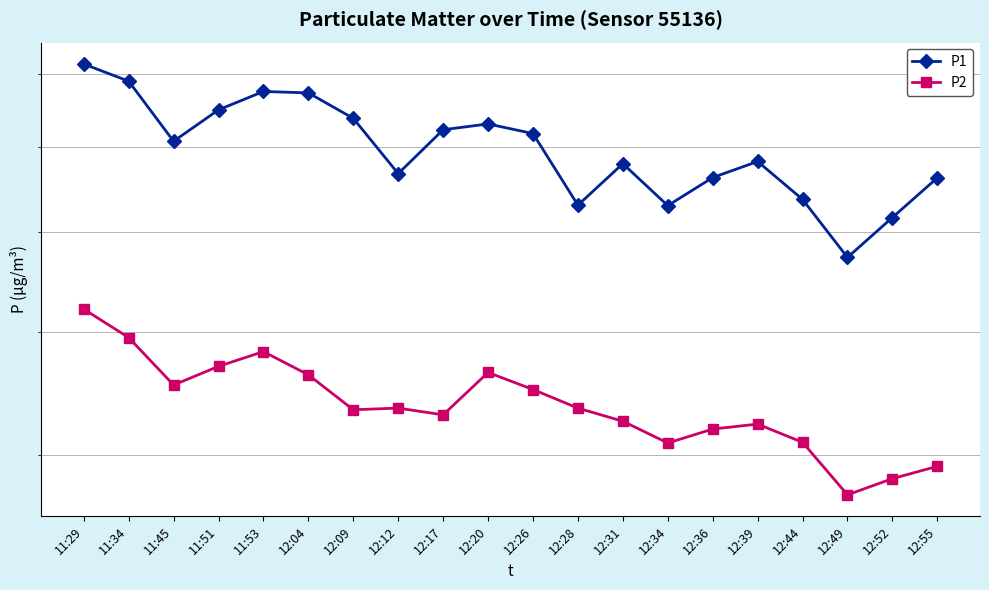

Which series has the largest total across all categories?

P1